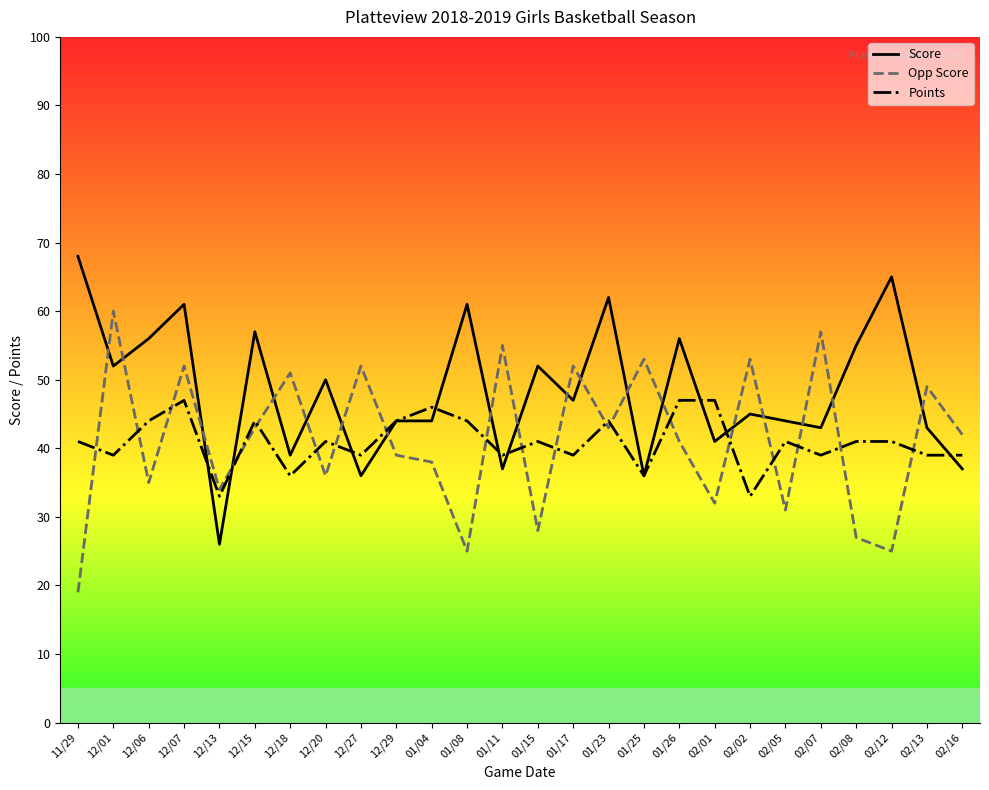

Read the Score value at 02/16, to the nearest 10.

40